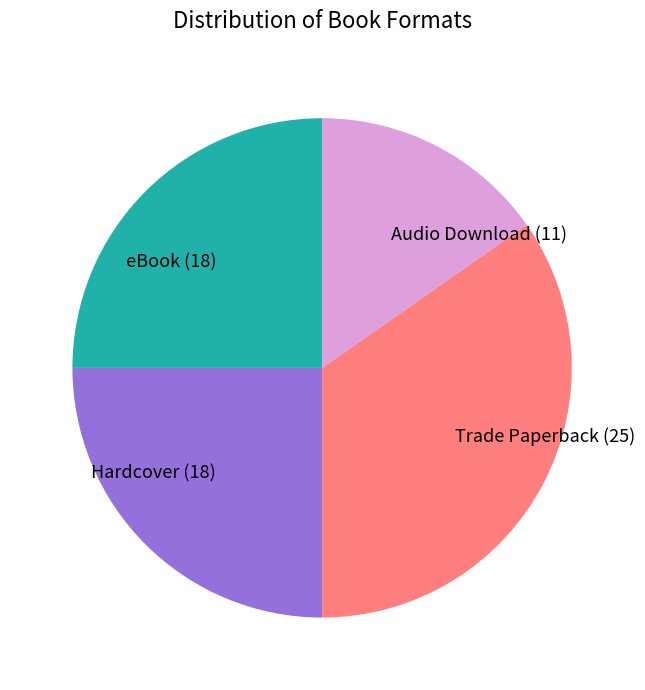

Does any single category account for the majority?

No